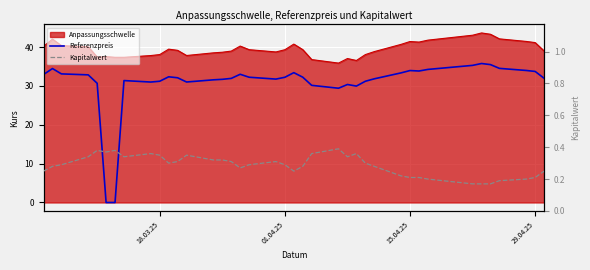

Which series has the widest spread of values?

Referenzpreis